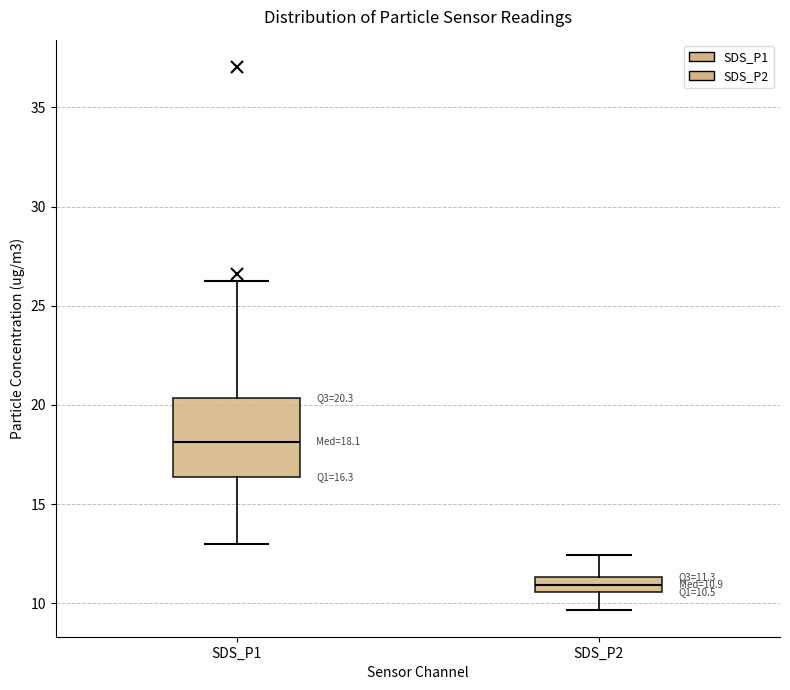

Comparing the boxes themselves (not the whiskers), which one is the tallest?

SDS_P1